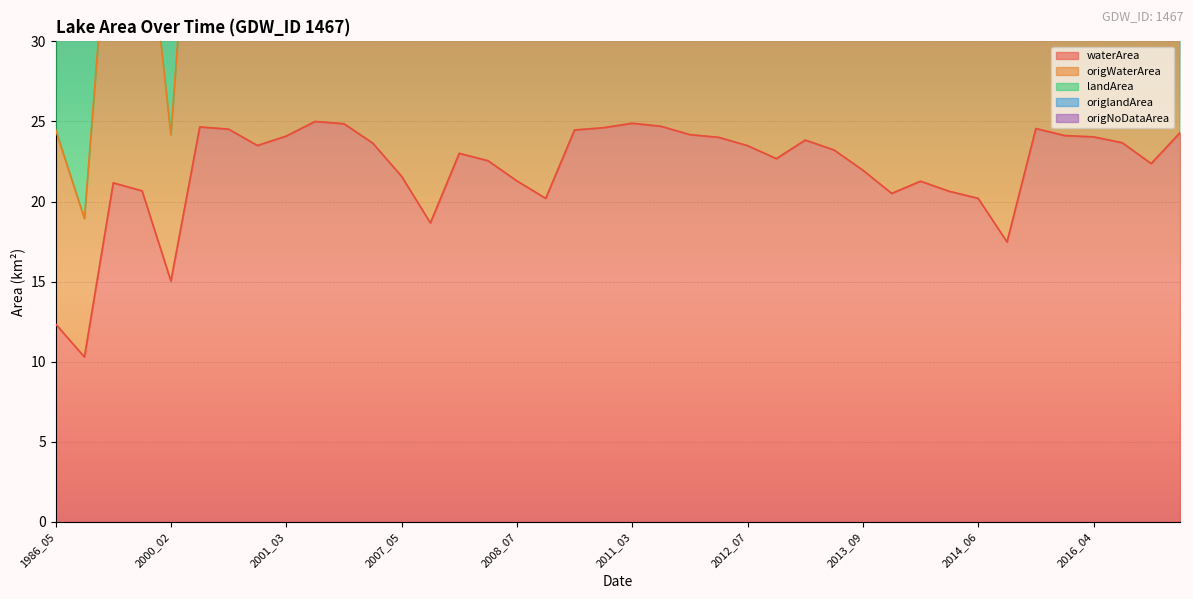

What is the approximate value of waterArea at 2011_05?

24.7